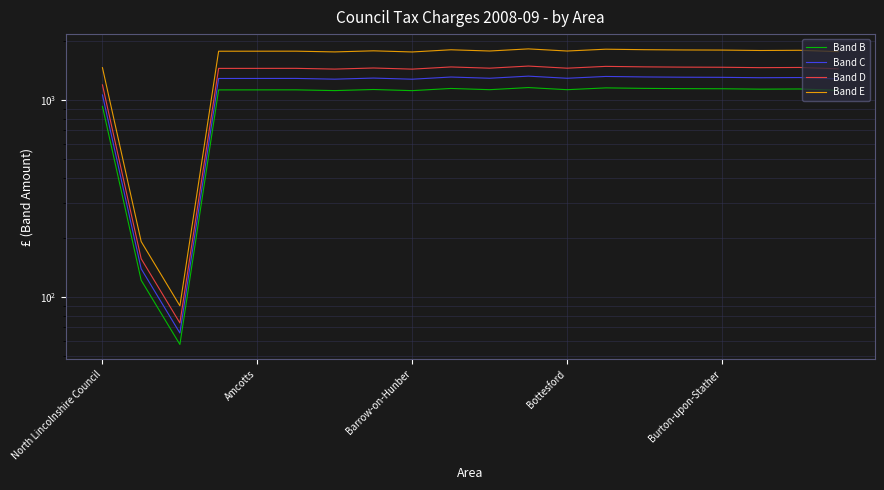

How many lines are shown in the chart?

4